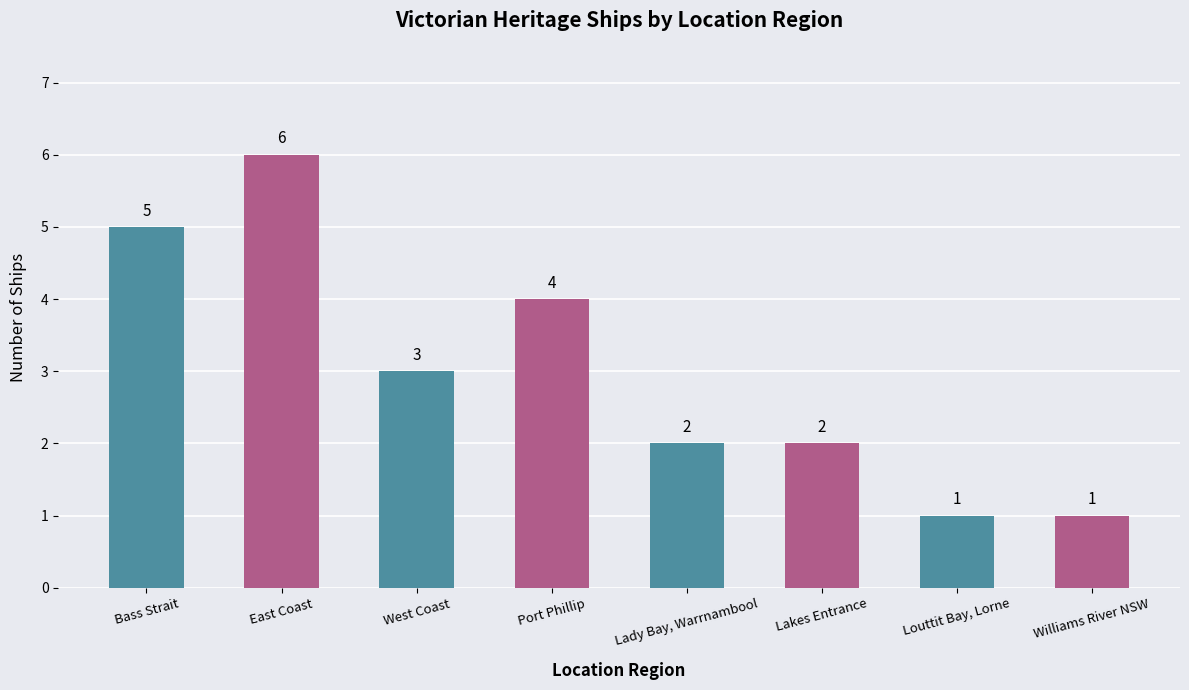

The chart shows a value of 4 at Lakes Entrance. True or false?

False